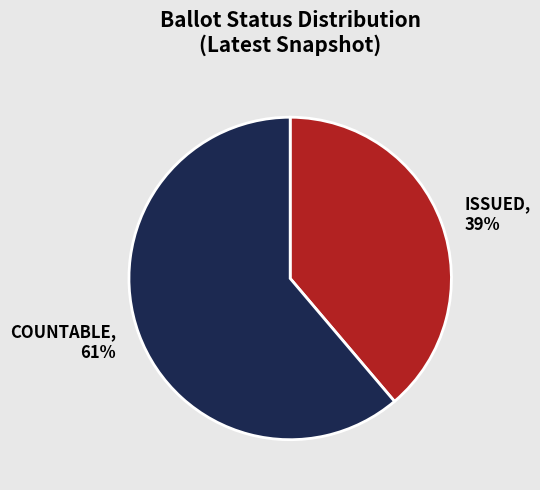

Which has a higher value, ISSUED or COUNTABLE?

COUNTABLE